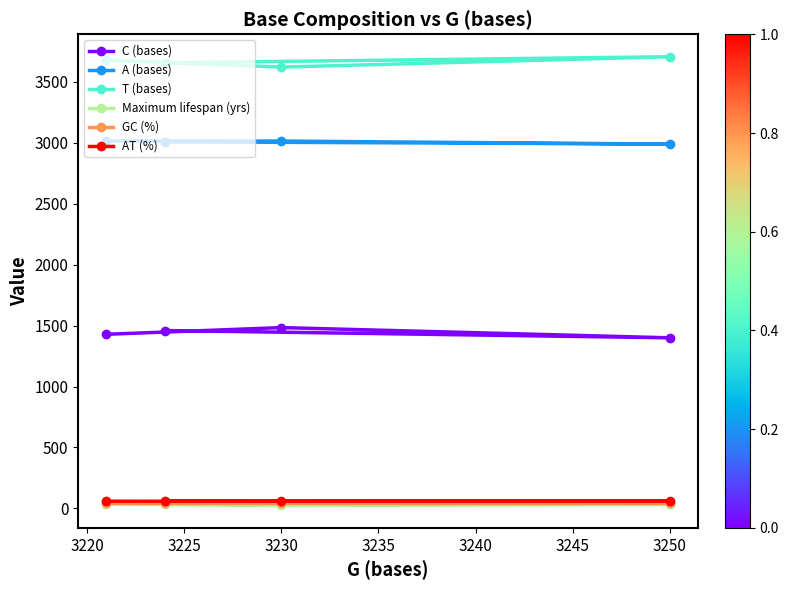

What is the greatest value displayed?

3707.0